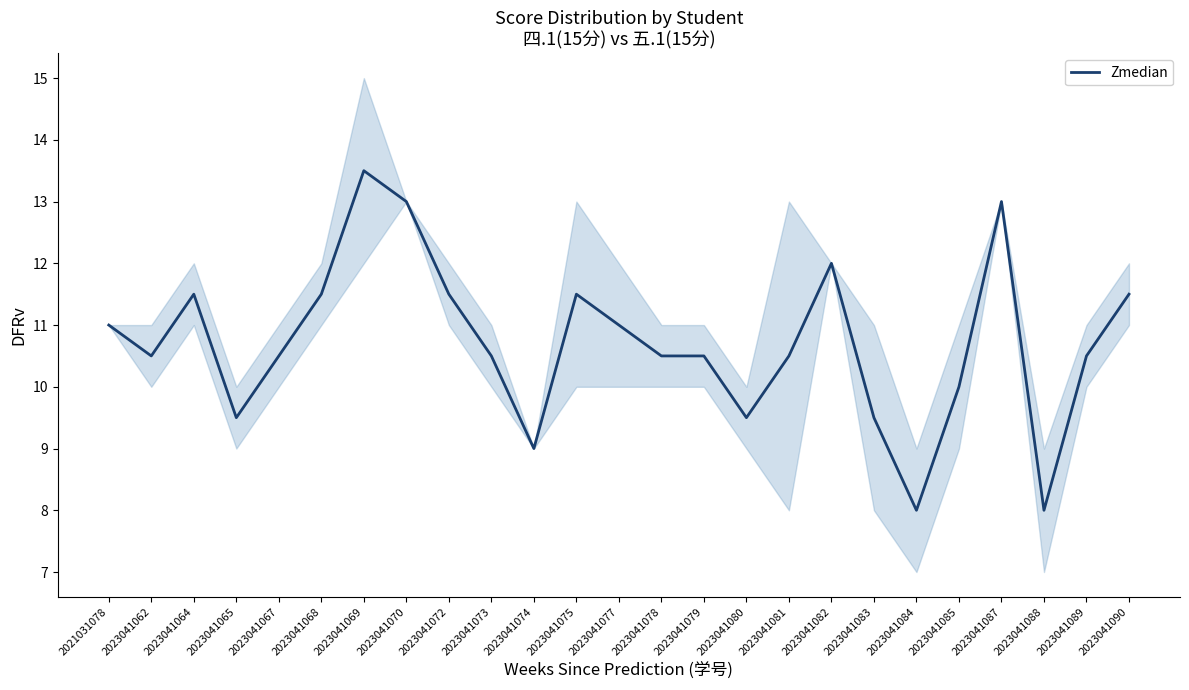

Reading right to left, list all the values displayed in this chart.

2023041090=11.5	2023041089=10.5	2023041088=8.0	2023041087=13.0	2023041085=10.0	2023041084=8.0	2023041083=9.5	2023041082=12.0	2023041081=10.5	2023041080=9.5	2023041079=10.5	2023041078=10.5	2023041077=11.0	2023041075=11.5	2023041074=9.0	2023041073=10.5	2023041072=11.5	2023041070=13.0	2023041069=13.5	2023041068=11.5	2023041067=10.5	2023041065=9.5	2023041064=11.5	2023041062=10.5	2021031078=11.0